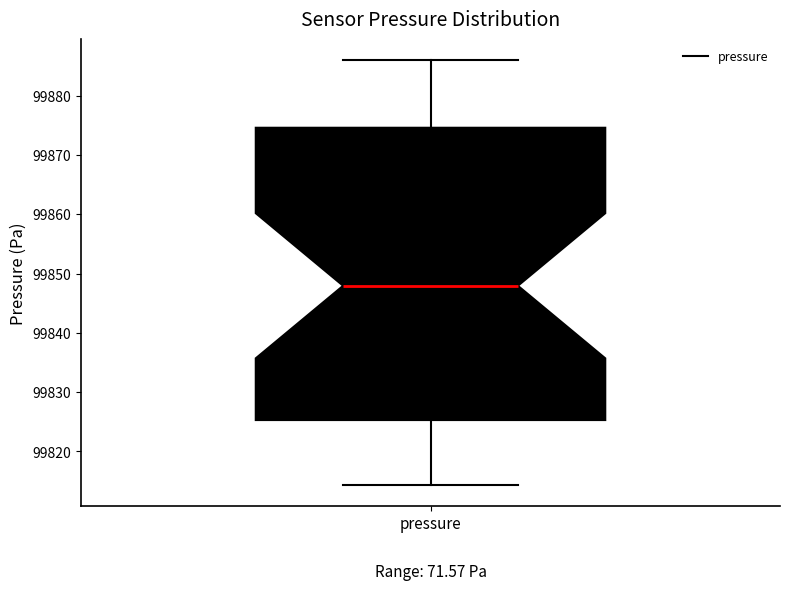

Read this box plot against the y-axis: the position of the median line, the range covered by the box, and the ends of both whiskers. The values are not printed on the chart, so give them approximately, as read against the axis.

median 99848, box 99825 to 99875, whiskers 99814 to 99886